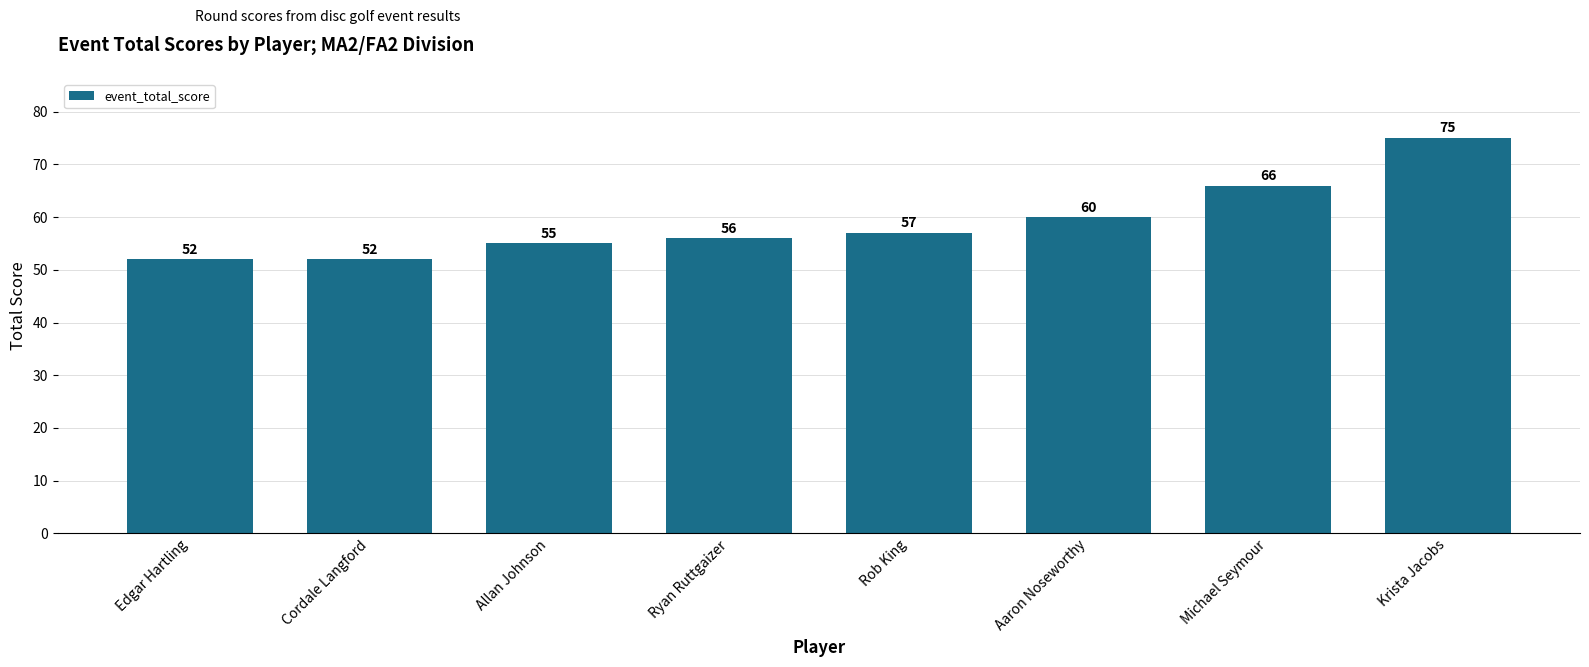

What position from the left is Ryan Ruttgaizer?

4